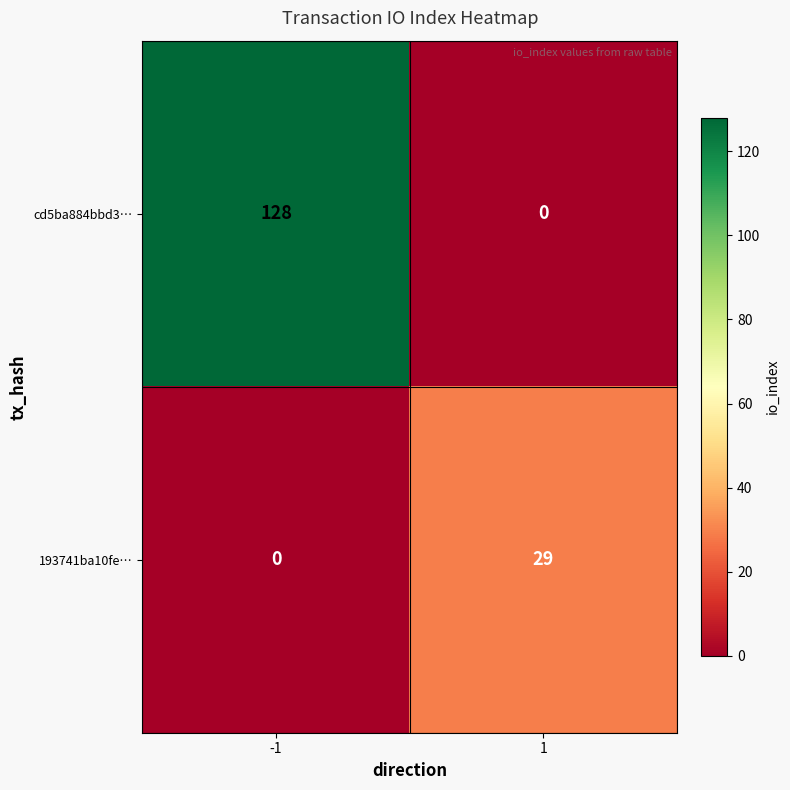

Rank the series by their average value, from highest to lowest.

cd5ba884bbd3…, 193741ba10fe…